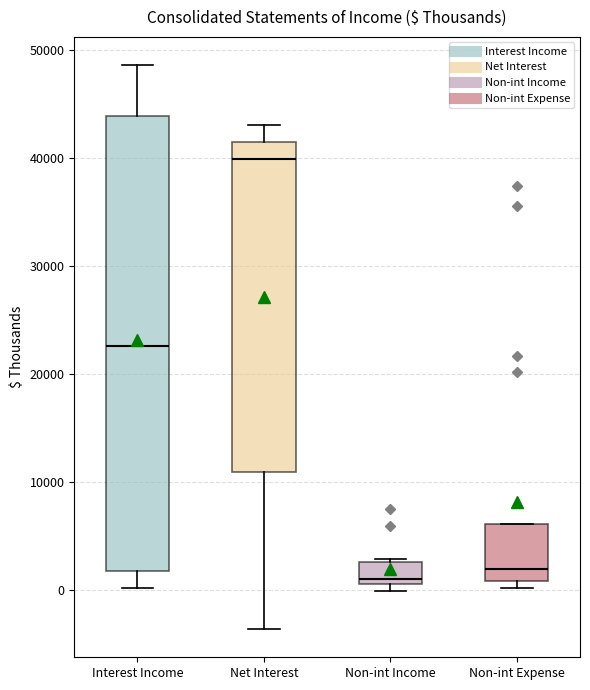

Reading left to right, read every box against the y-axis: the position of its median line, the range the box covers, and the ends of its whiskers. The values are not printed on the chart, so give them approximately, as read against the axis.

Interest Income: median 23000, box 2000 to 44000, whiskers 0 to 49000
Net Interest: median 40000, box 11000 to 41000, whiskers -4000 to 43000
Non-int Income: median 1000 (just above the box's lower edge), box 1000 to 3000, whiskers 0 to 3000
Non-int Expense: median 2000, box 1000 to 6000, whiskers 0 to 6000